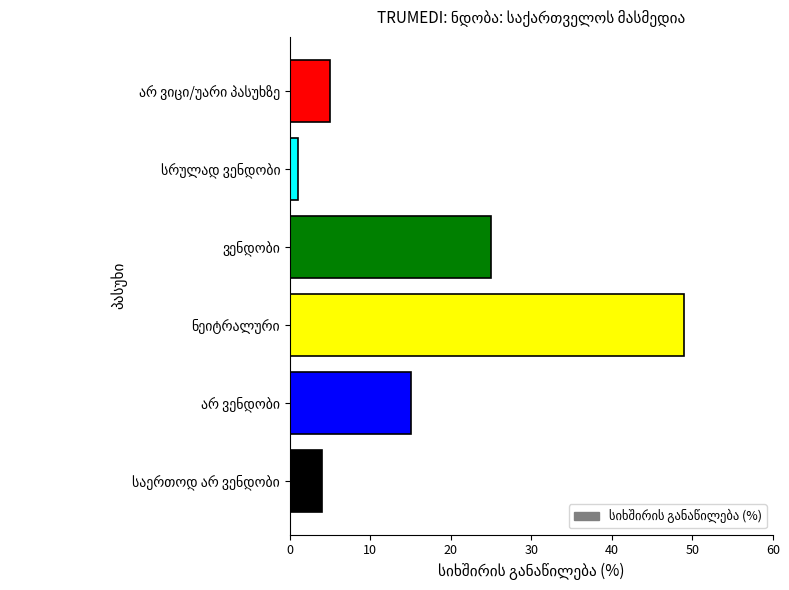

What is the difference between the second highest and minimum values?

24